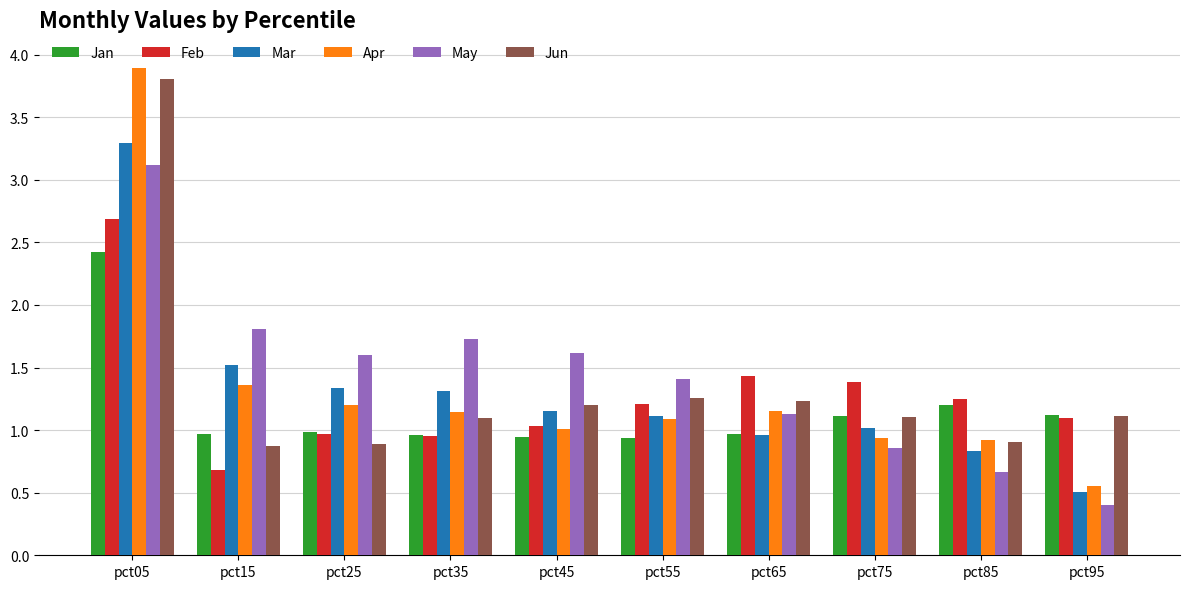

What is the difference between the maximum and minimum values in the Mar series?

2.8